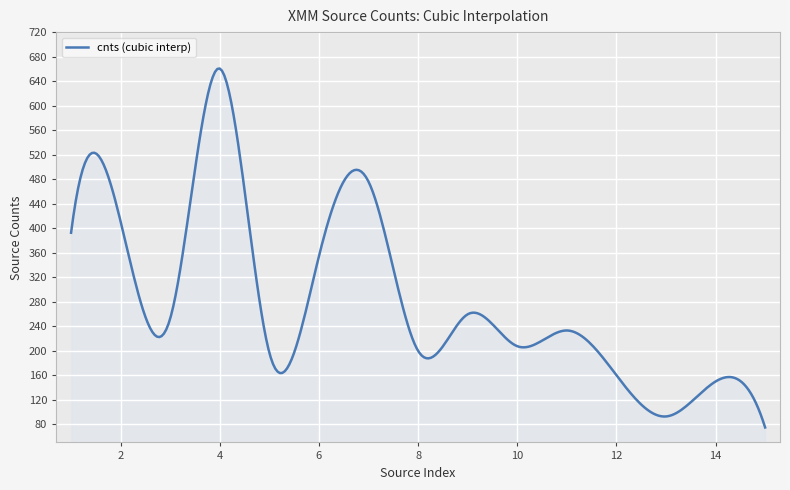

What is the minimum value shown in the chart?

74.4